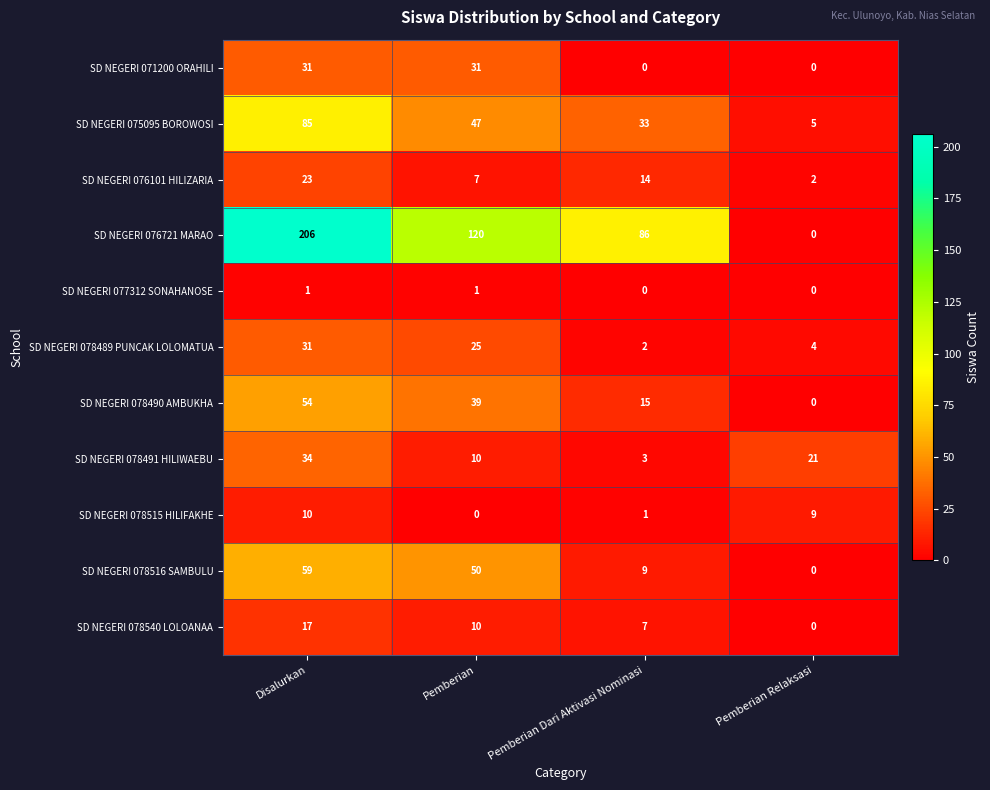

Count the SD NEGERI 078540 LOLOANAA values in the range 7 to 17.

3